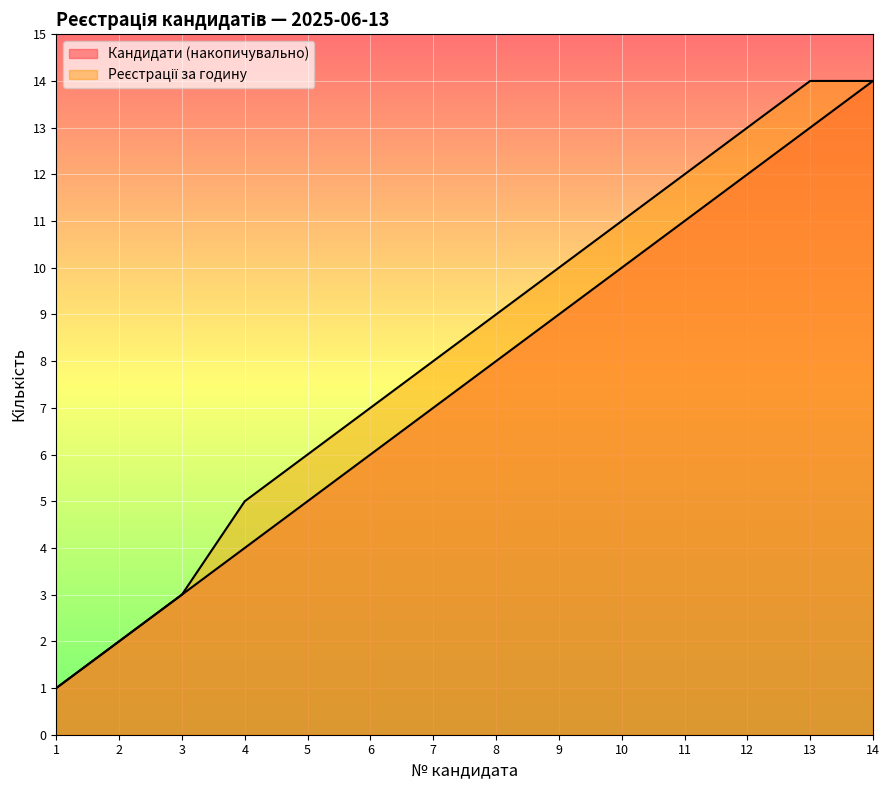

What is the difference between the Реєстрації за годину values at 12 and 1?

12